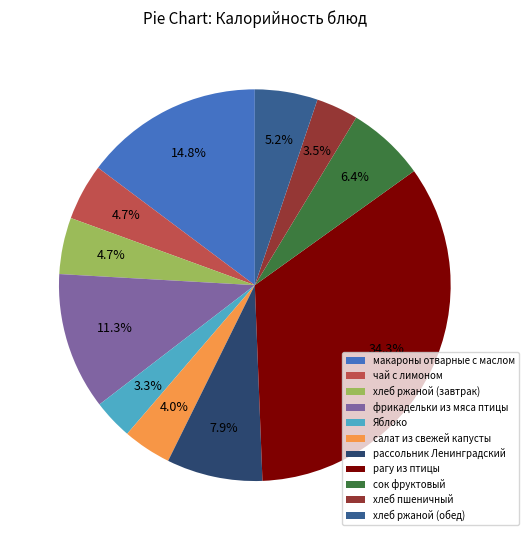

To the nearest percent, what is the difference between the largest and smallest slice percentages?

31%